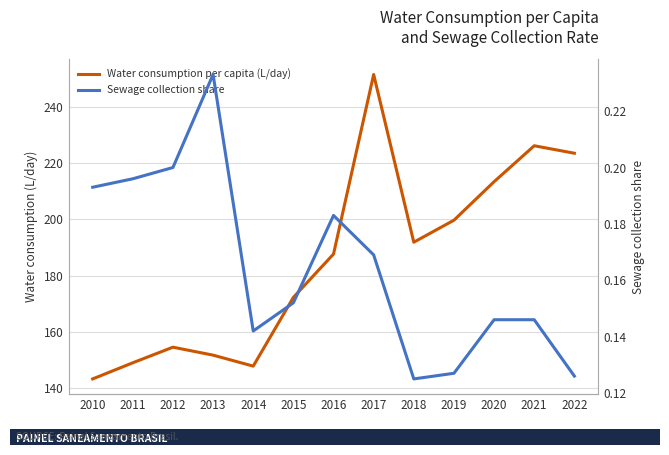

What is the sum of all Water consumption per capita (L/day) values?

2412.4